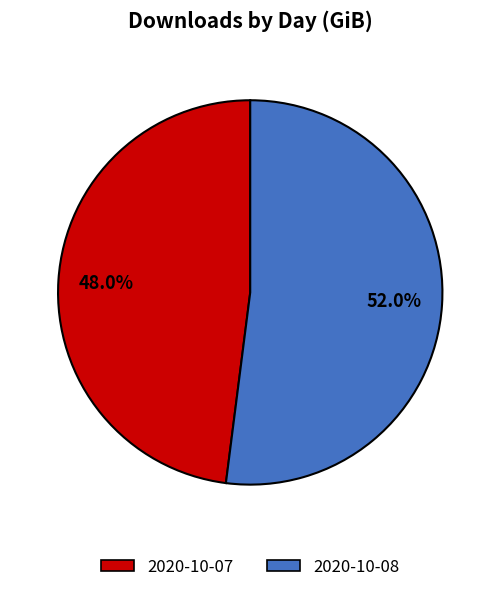

To the nearest percent, what portion does 2020-10-07 represent?

48%